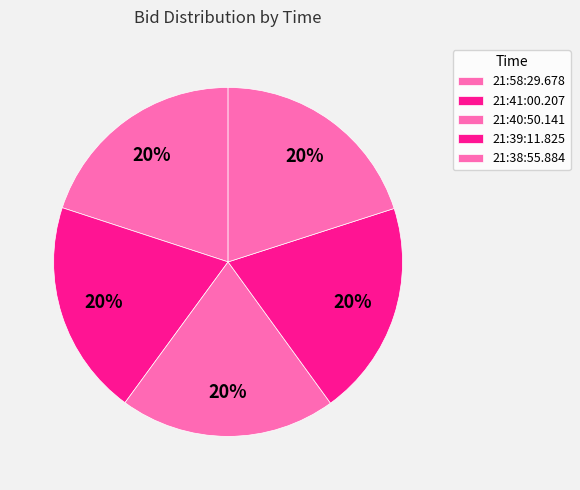

How many segments does this pie chart have?

5